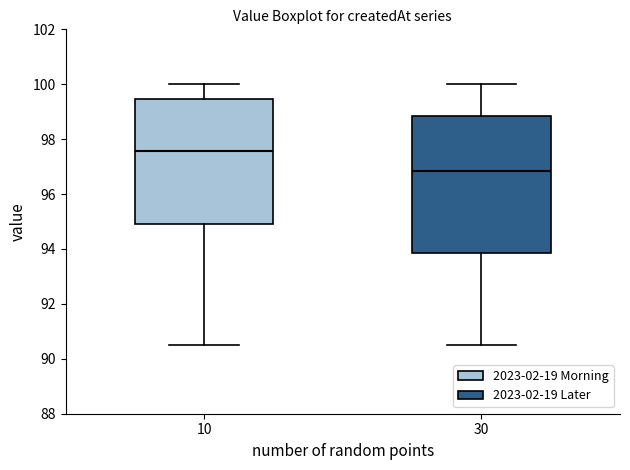

Where does the upper whisker of the box at x = 30 end on the y-axis? The values are not printed on the chart, so give them approximately, as read against the axis.

100.0